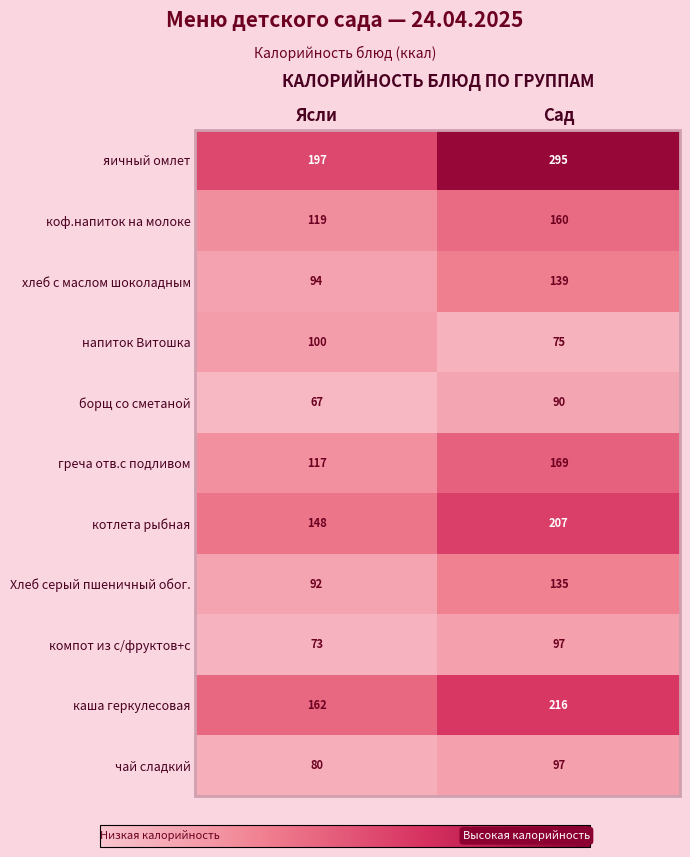

What is the spread (max minus min) of values at Сад?

220